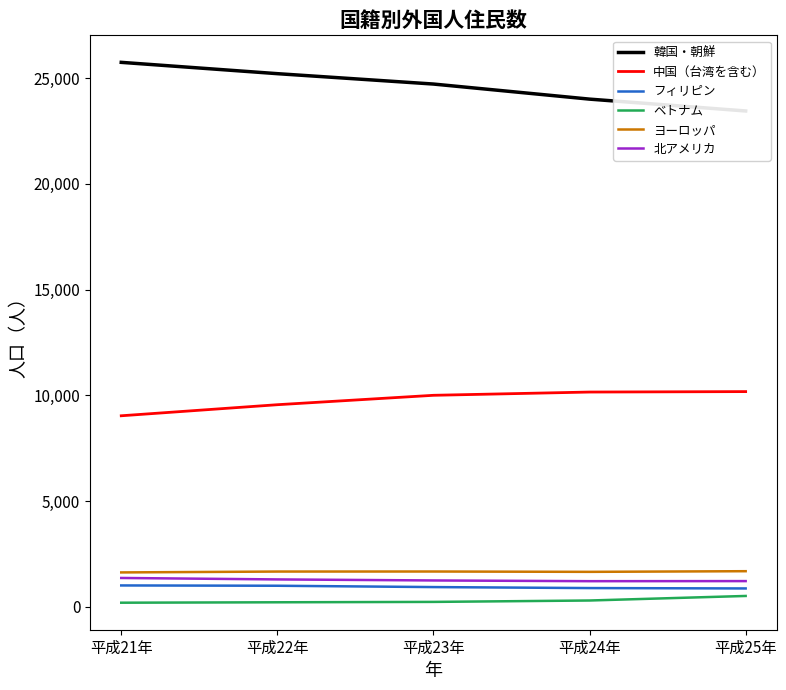

What is the label of the 2nd point from the right?

平成24年